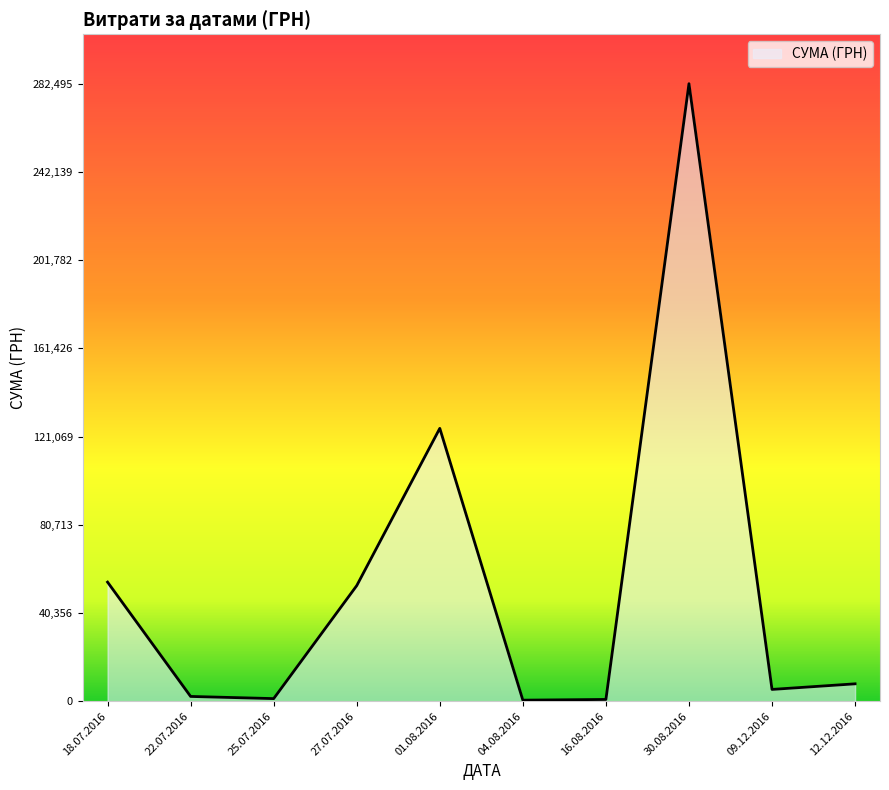

Is it true that the value at 01.08.2016 is 124828.5?

True